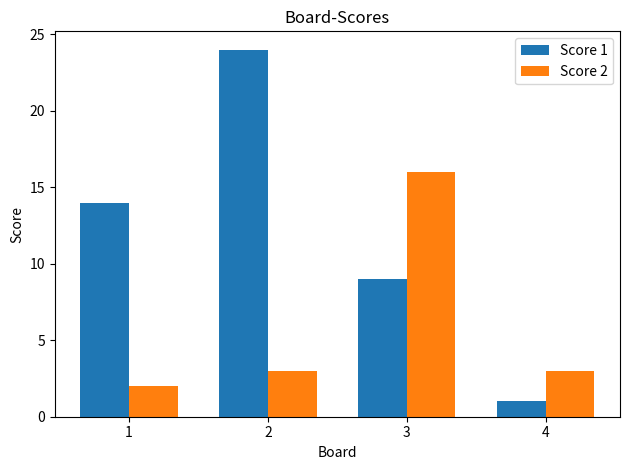

How many data points does each series have?

4